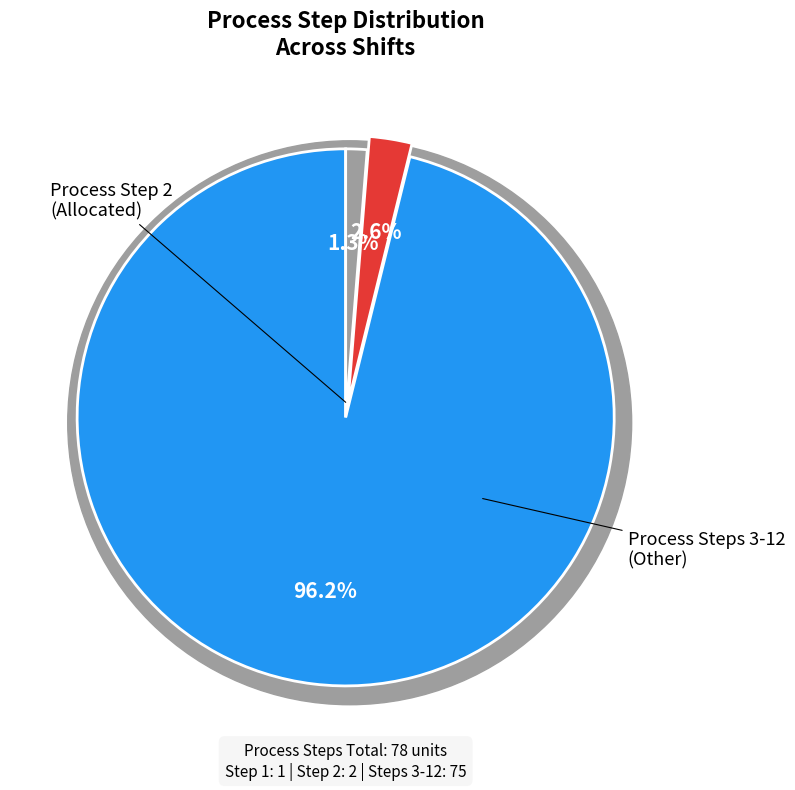

Do Process Step 3 and Process Step 8 together represent more than half of the pie?

No